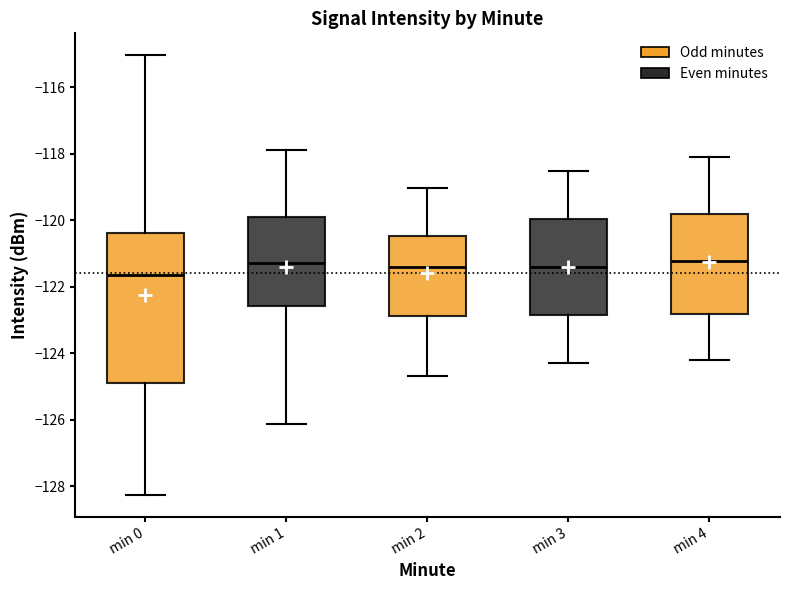

Which box's median line is the lowest?

min 0